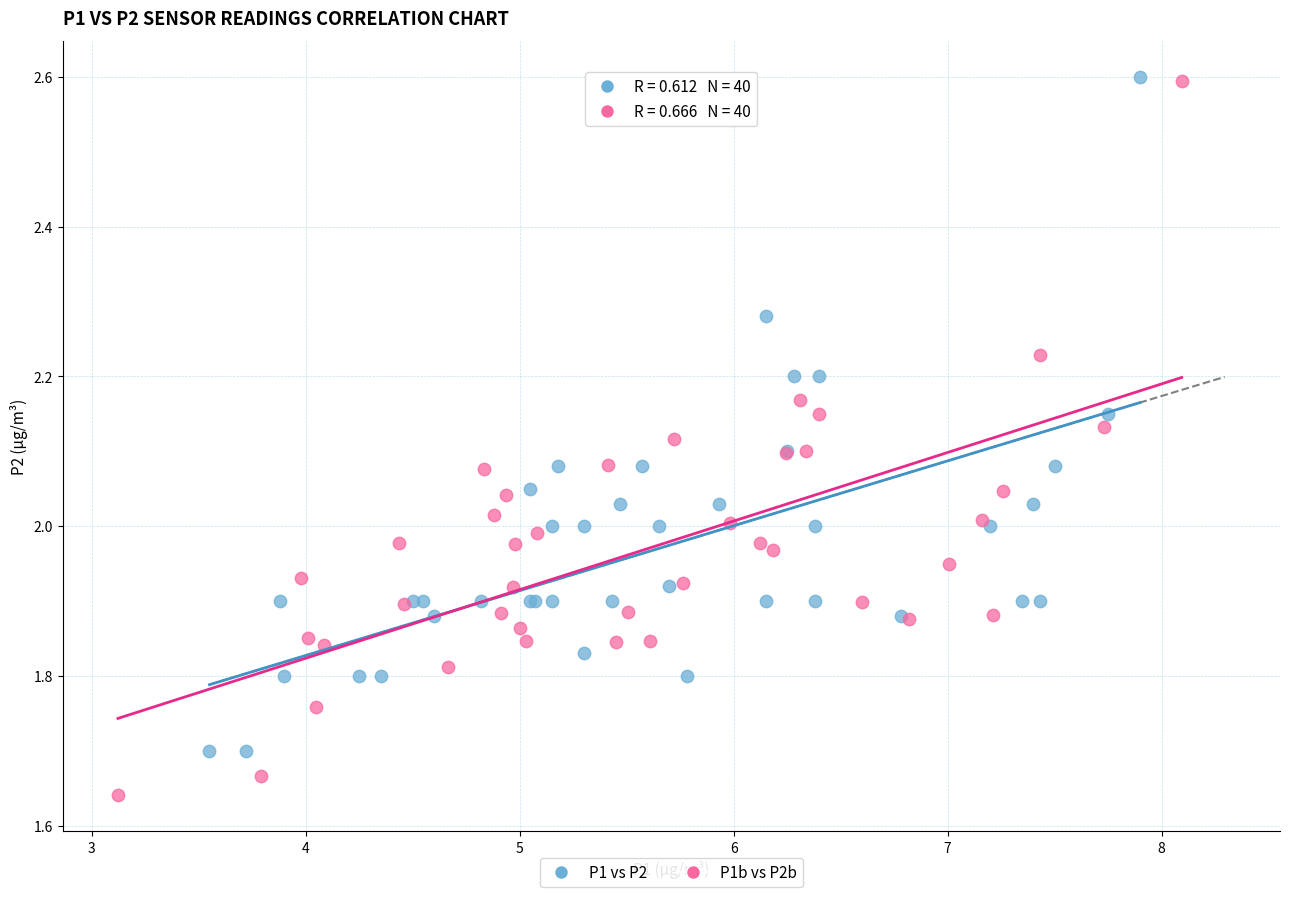

Which series has the widest spread of Y values?

P1b vs P2b